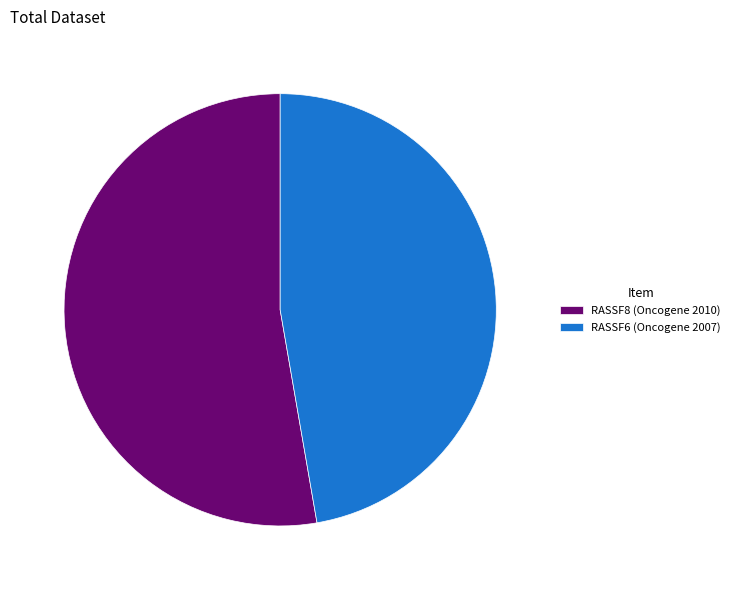

Approximately how many times larger is the value at RASSF6 (Oncogene 2007) compared to RASSF8 (Oncogene 2010)?

0.9